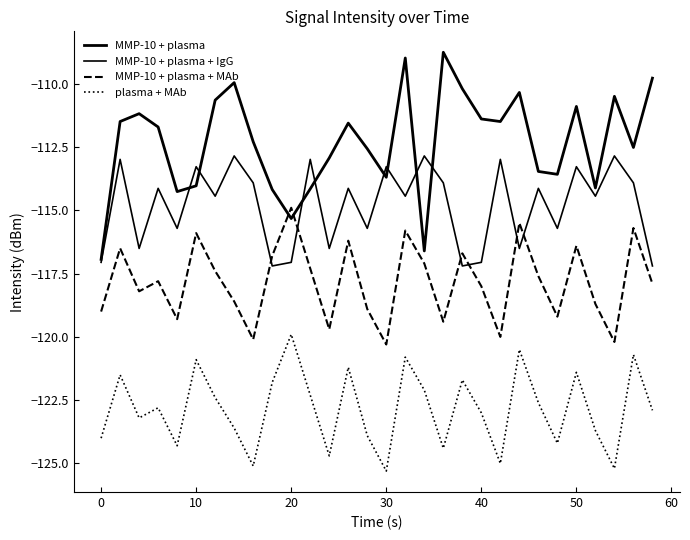

True or false: MMP-10 + plasma + IgG and MMP-10 + plasma cross at least once.

True